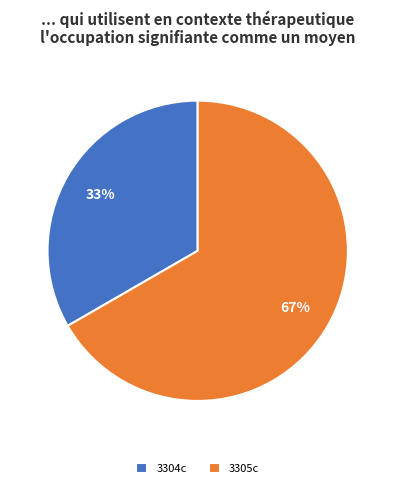

To the nearest percent, what is the average slice percentage?

50%